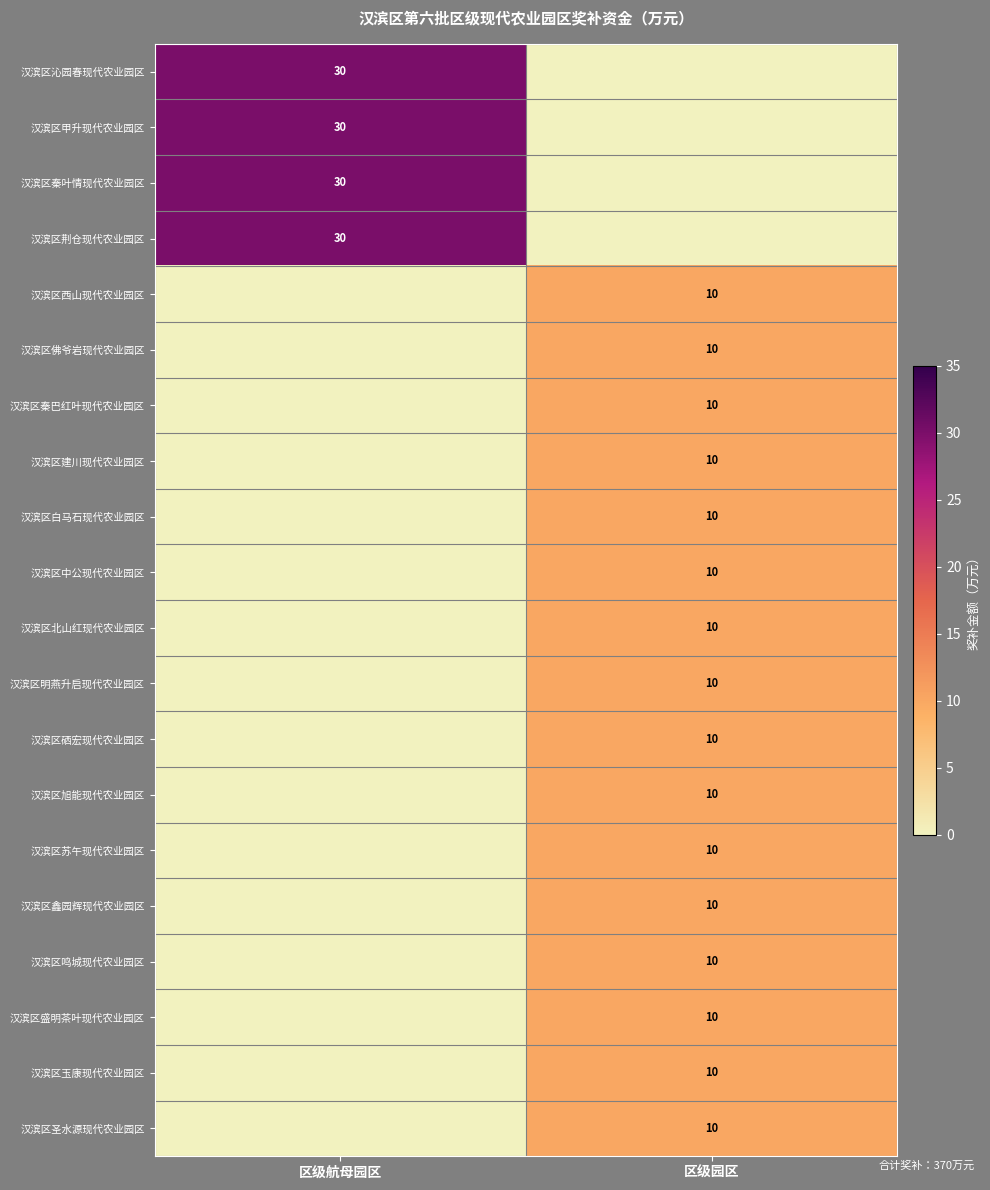

At which category is the sum across all series the highest?

区级园区